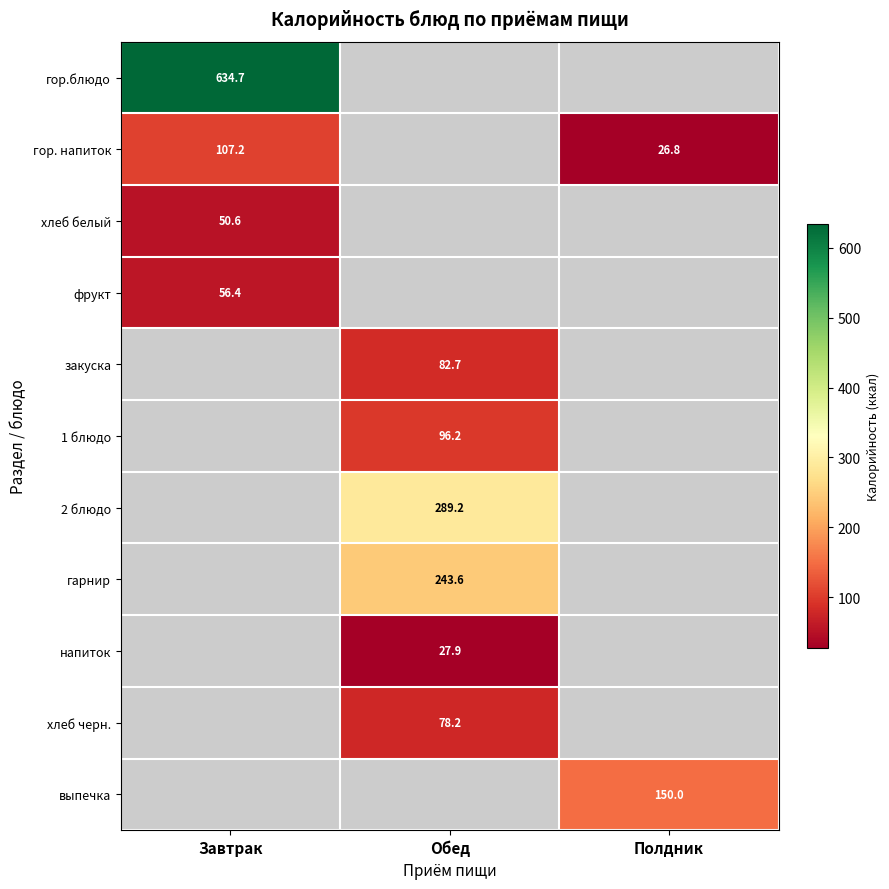

At which label does закуска first exceed 82?

Обед